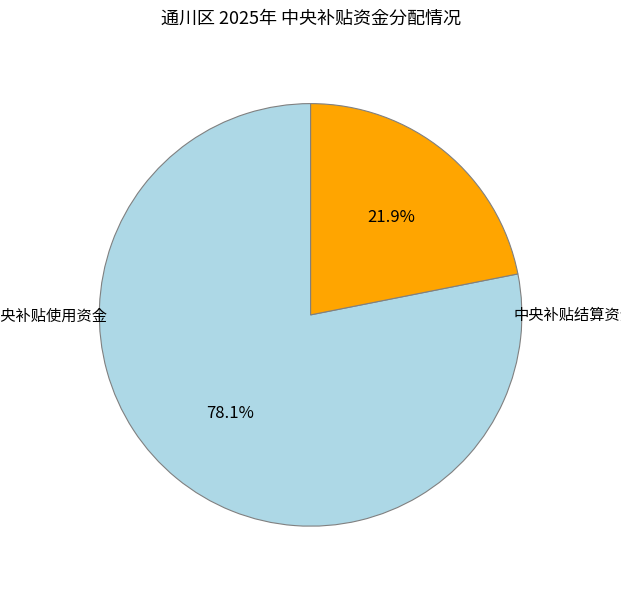

Is the sum of 中央补贴使用资金 and 中央补贴结算资金 greater than half?

Yes